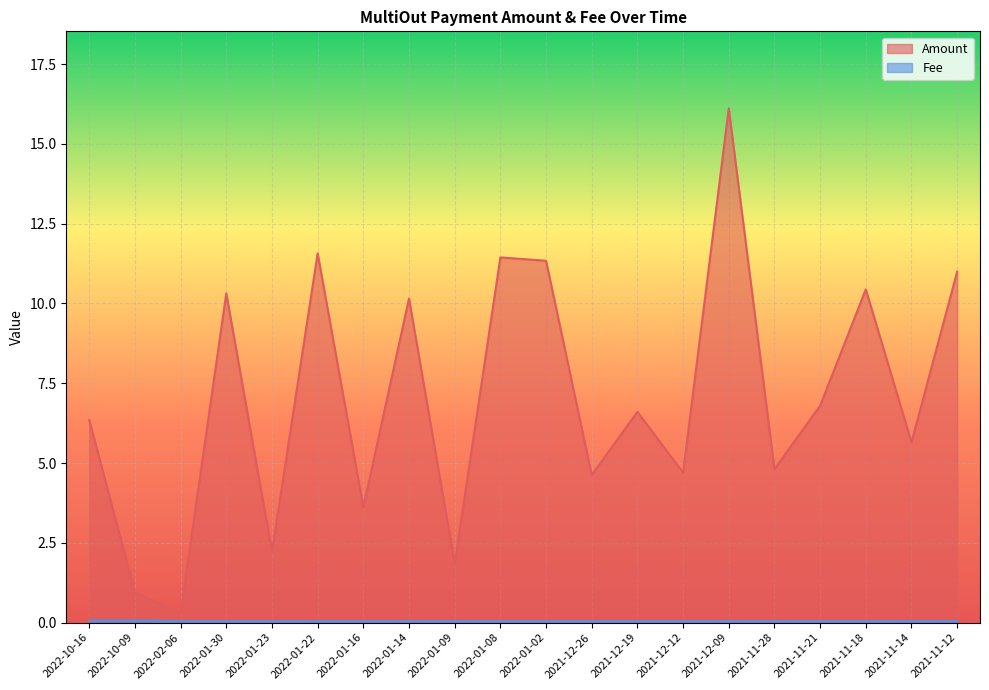

True or false: Amount has more than 2 interior local peaks.

True